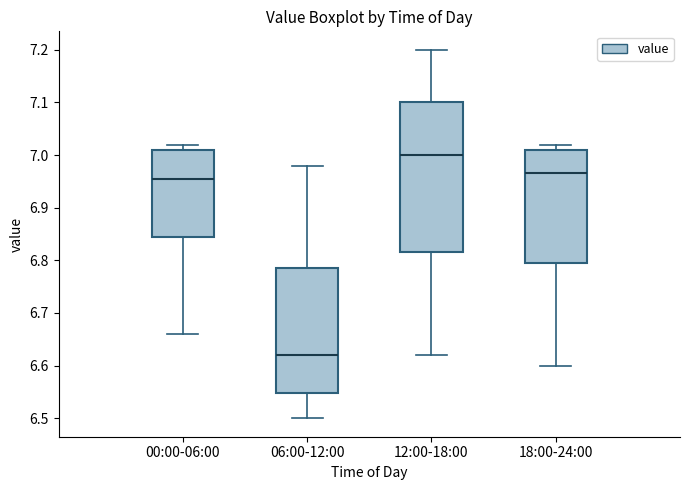

Which box has the lowest median line?

06:00-12:00